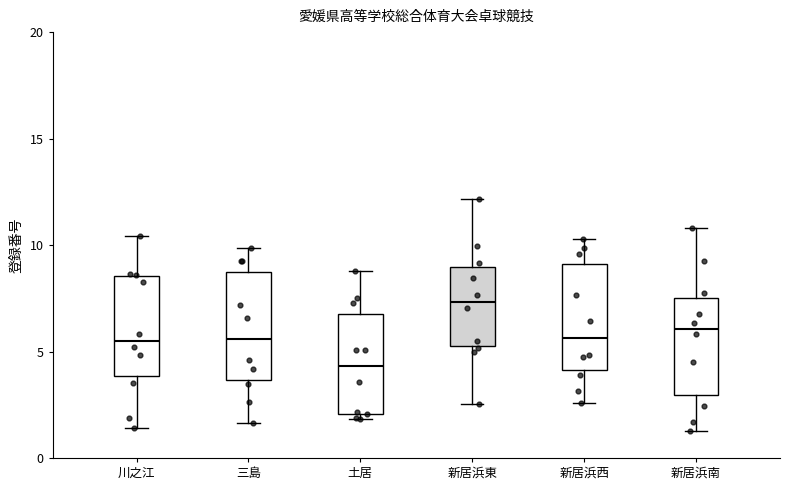

Where does the median line of the box for 三島 sit on the y-axis? The values are not printed on the chart, so give them approximately, as read against the axis.

5.5